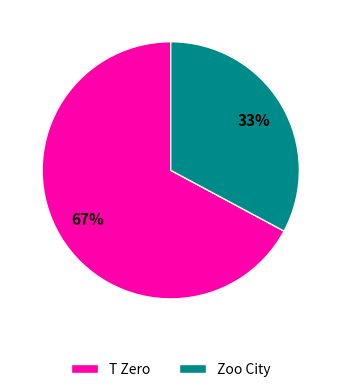

How many segments does this pie chart have?

2